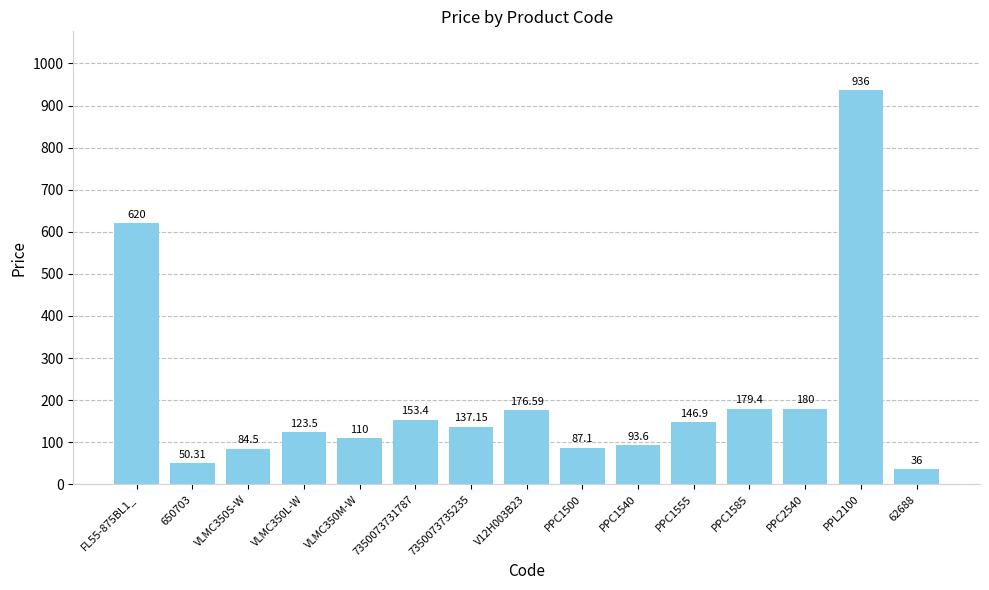

What position from the right is PPC1500?

7